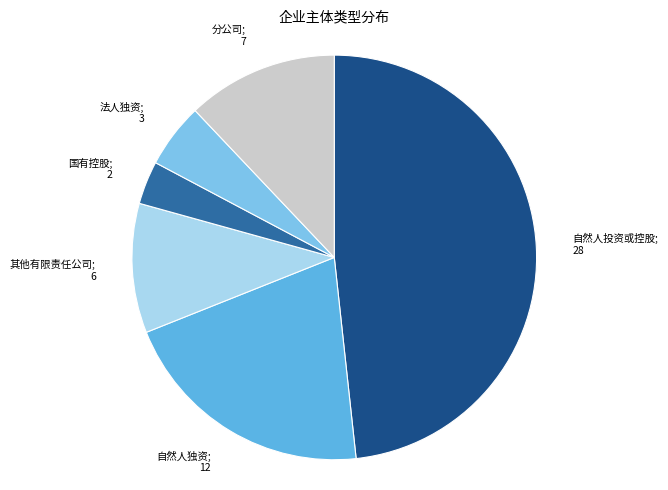

Which has a higher value, 分公司; 7 or 自然人投资或控股; 28?

自然人投资或控股; 28